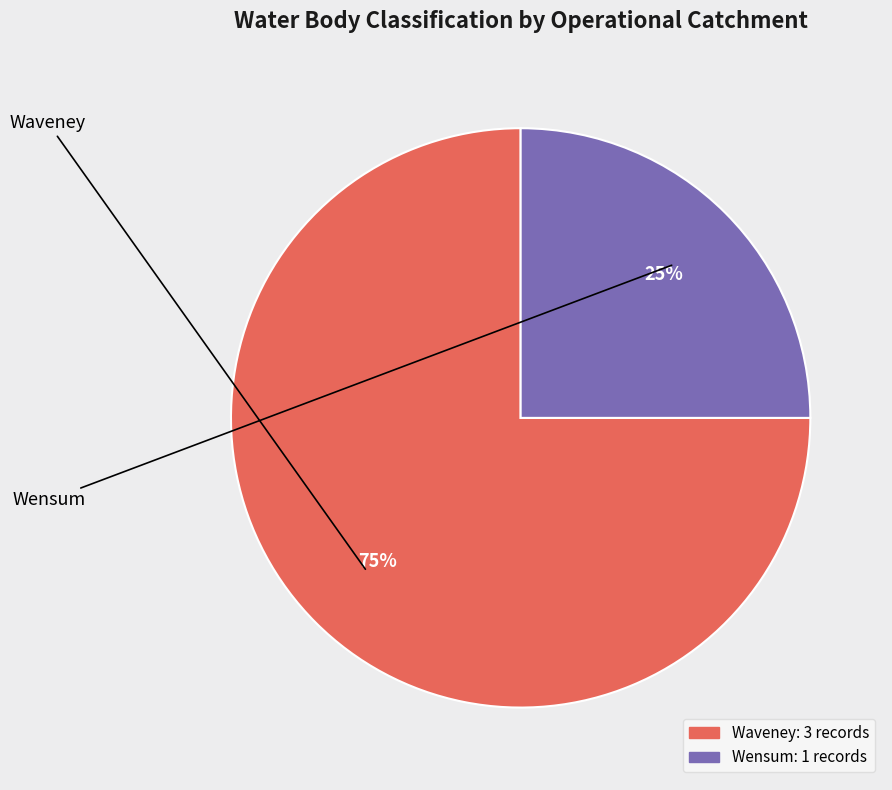

To the nearest percent, what is the difference between the largest and smallest slice percentages?

50%